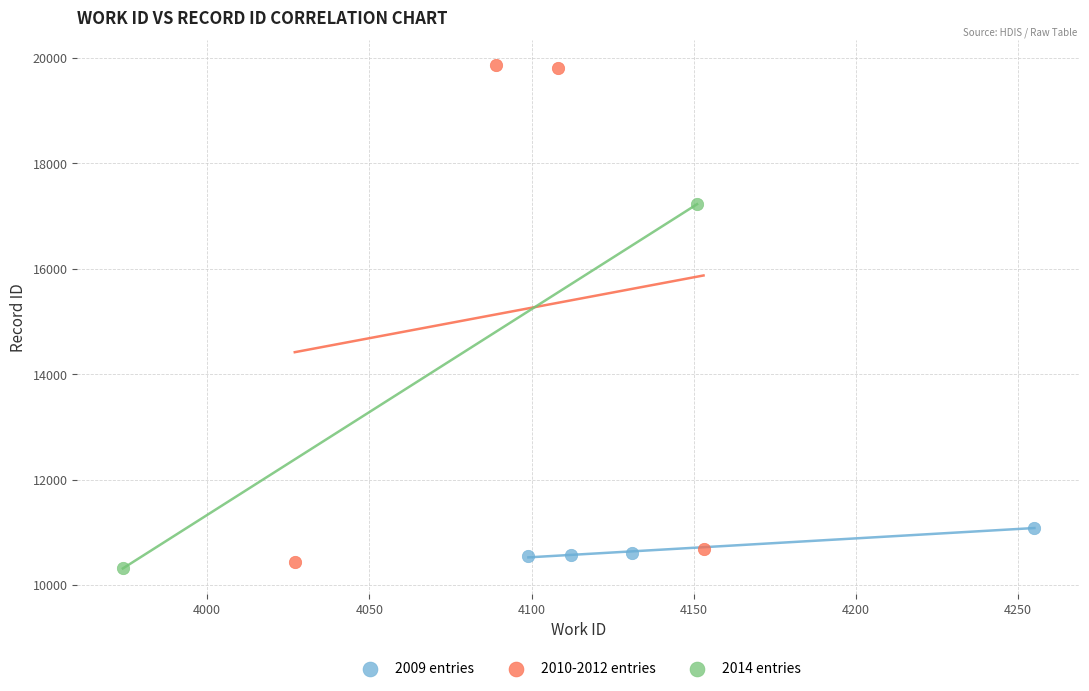

Which series contains the lowest Y value?

2014 entries